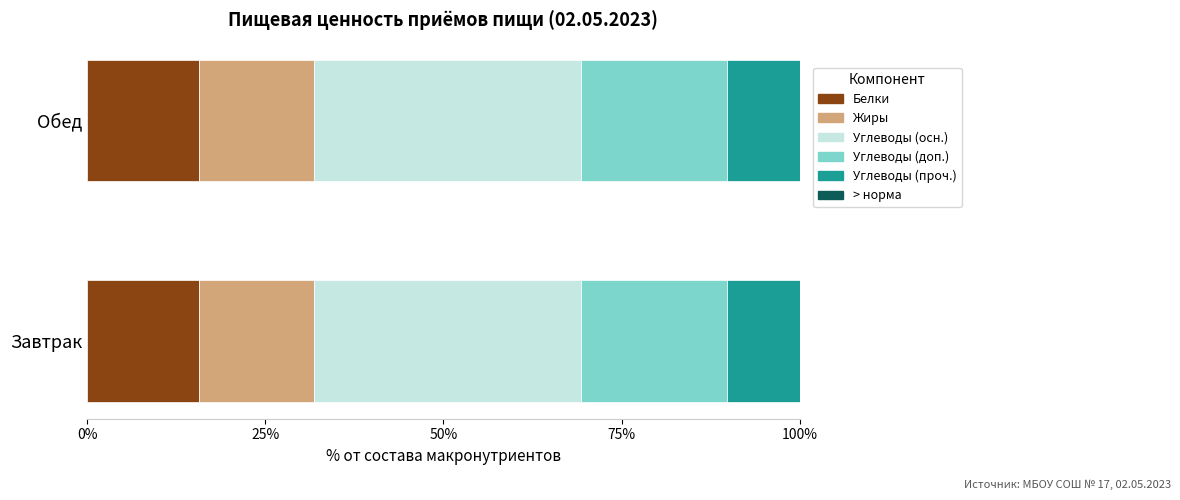

Is it true that Белки equals 9.3 at Завтрак?

False